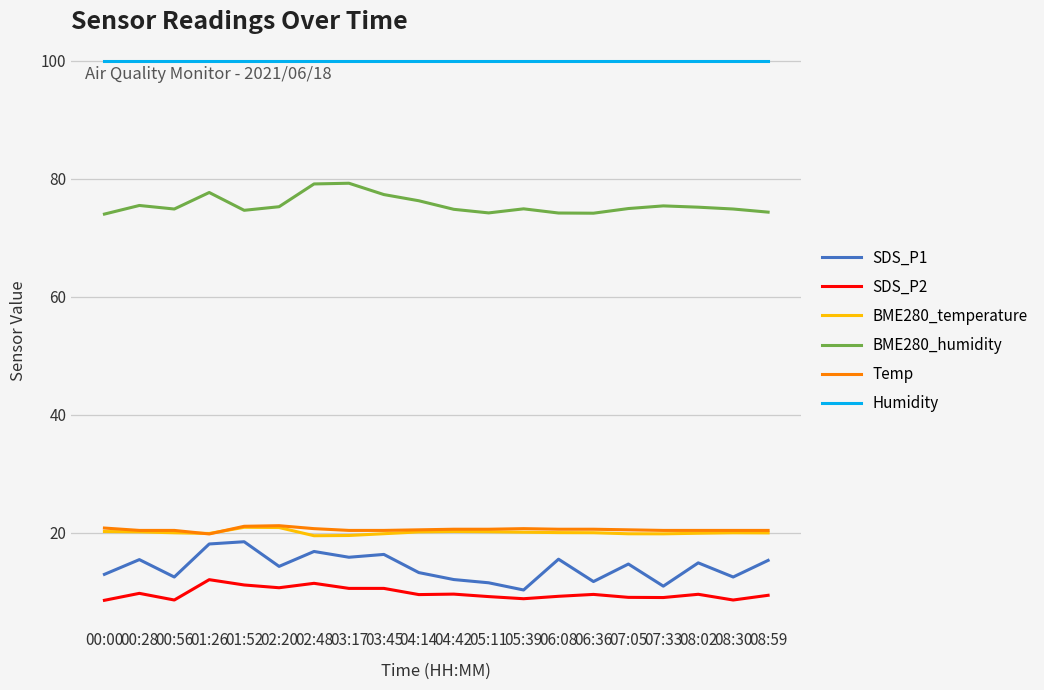

What is the highest value of the SDS_P2 series?

12.1